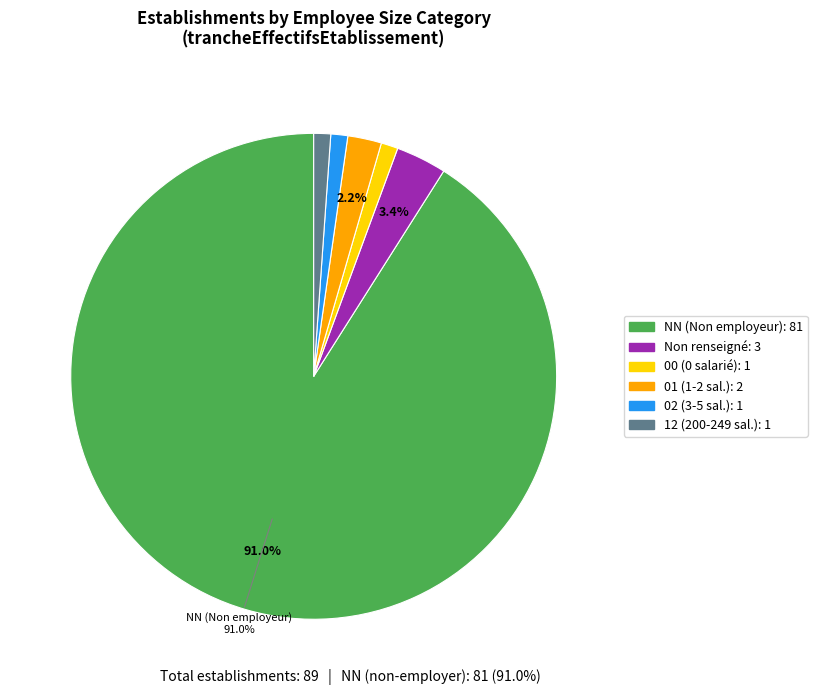

How many segments does this pie chart have?

6